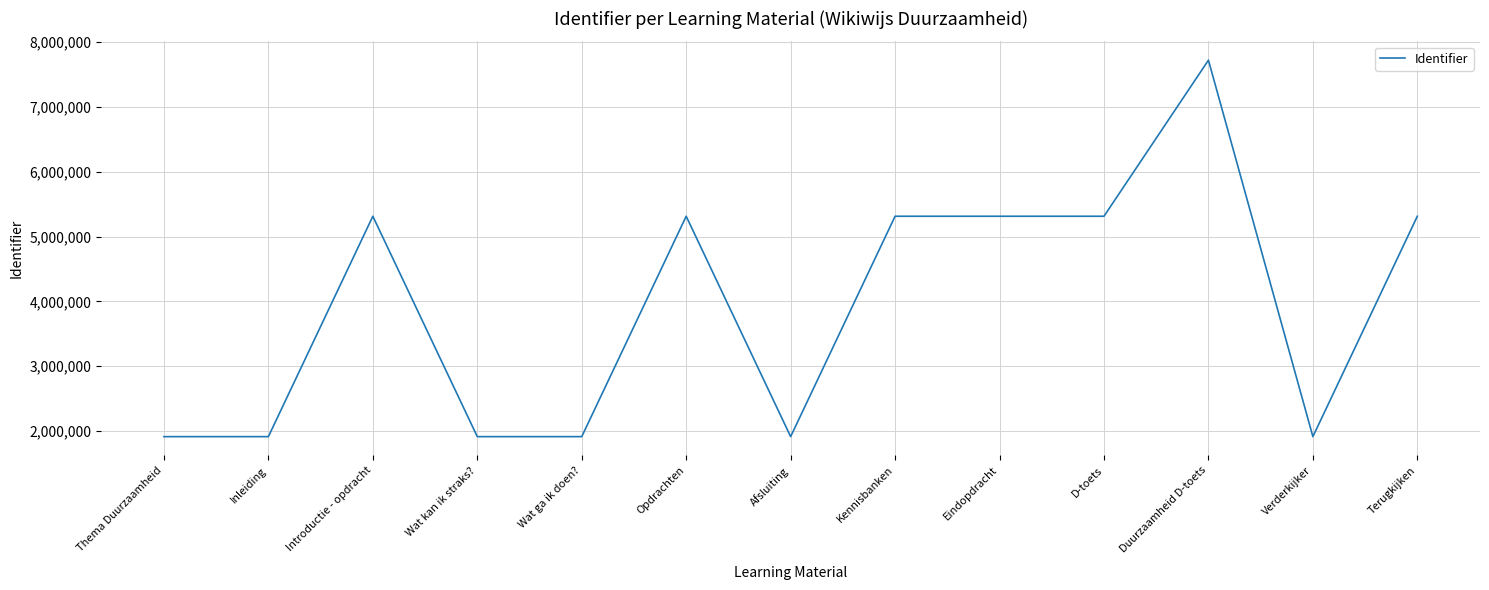

How many lines are shown in the chart?

1